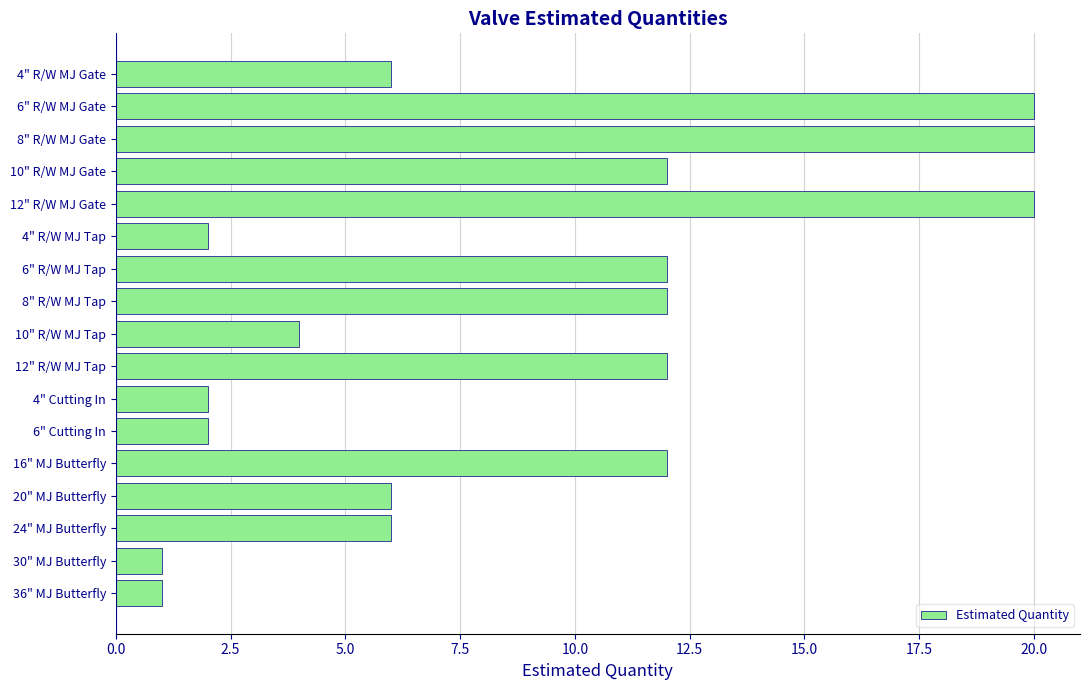

What is the ratio of the value at 10" R/W MJ Gate to the value at 6" R/W MJ Gate?

0.6